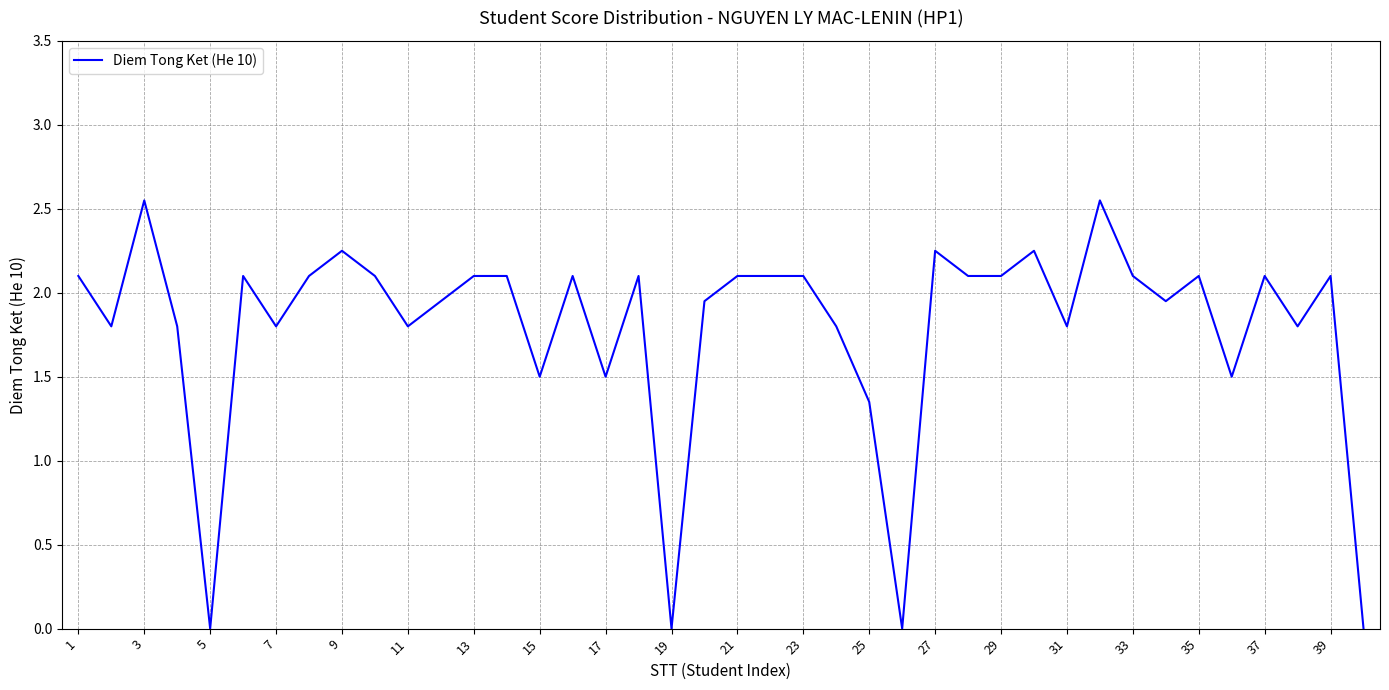

How many lines are shown in the chart?

1